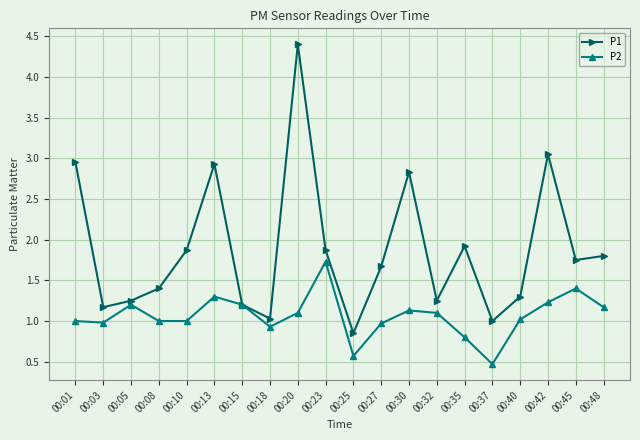

Does the chart have visible grid lines?

Yes